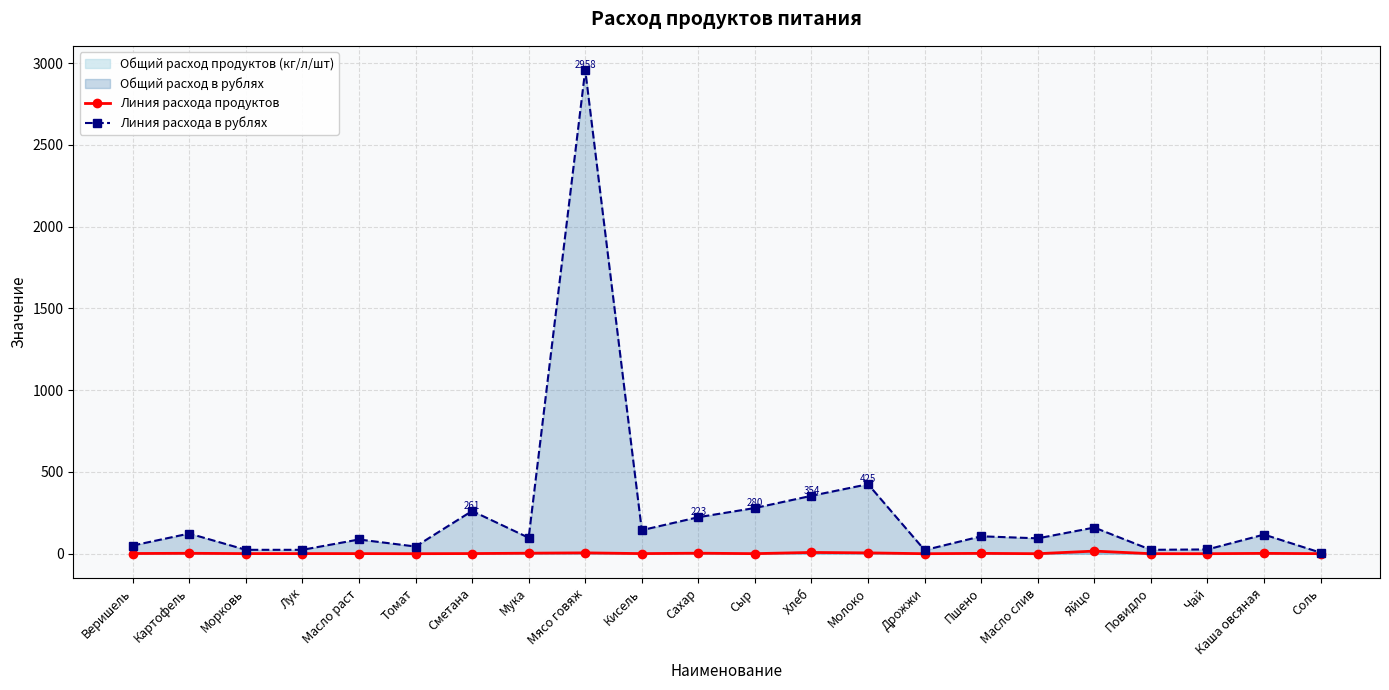

Count the number of categories in the chart.

22